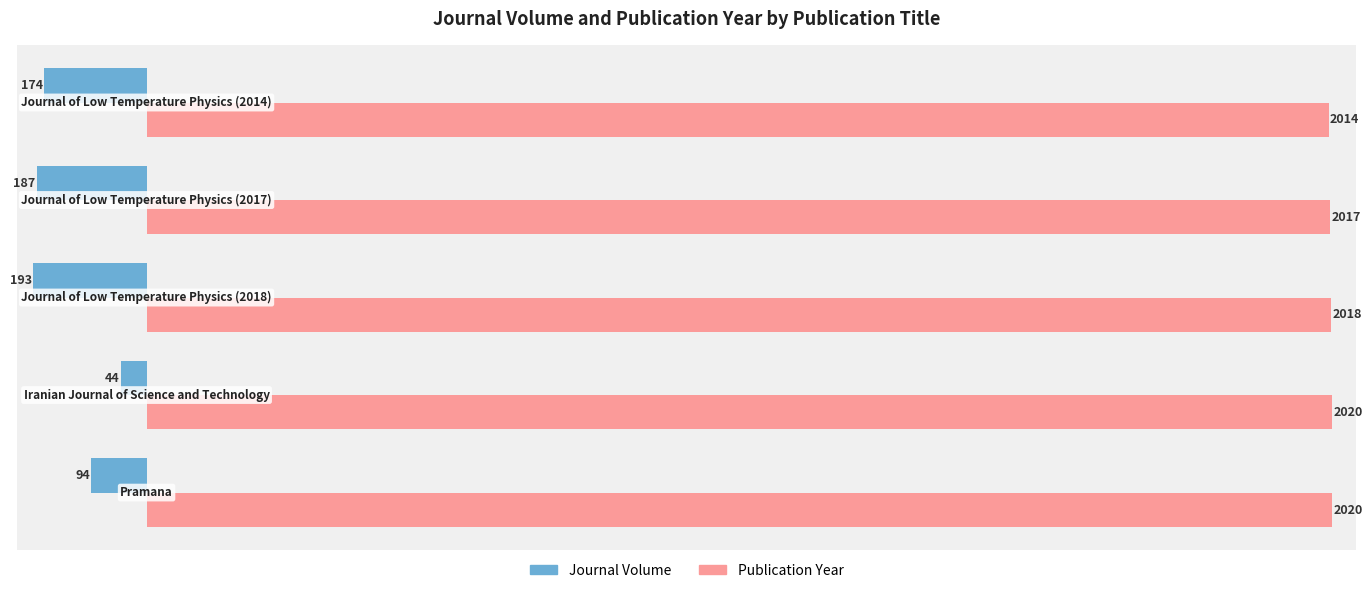

List the labels in order of Journal Volume value, smallest first.

2, 3, 4, 0, 1